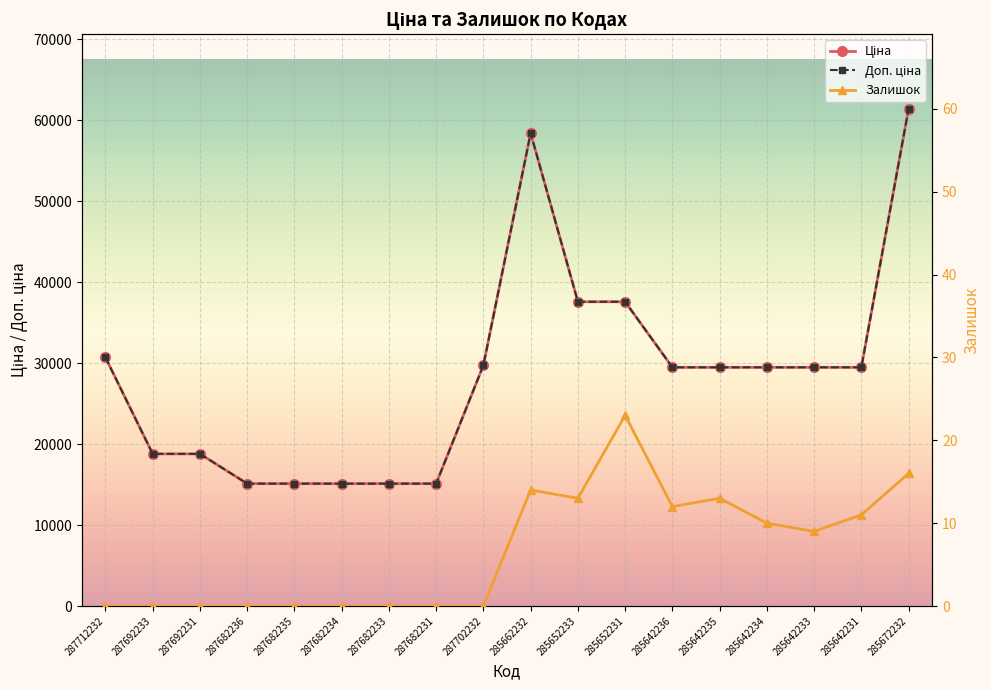

Read the Ціна value at 287682233.

15120.0